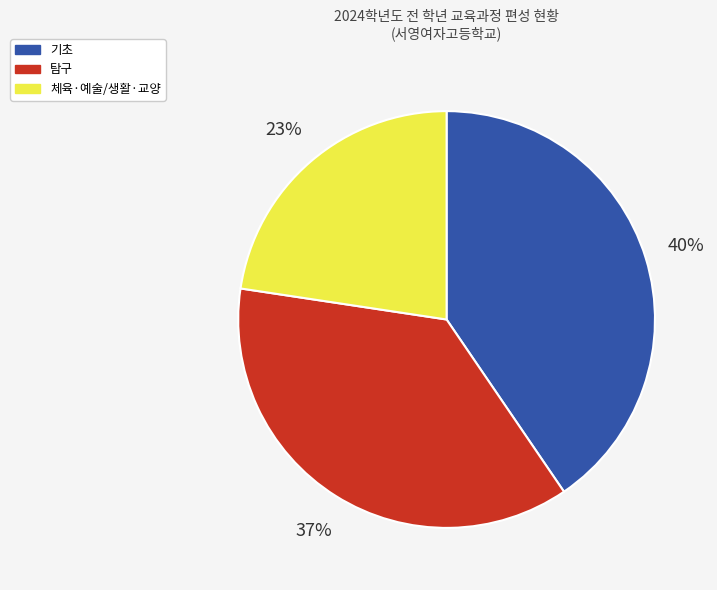

Is there any slice that represents more than half of the pie?

No